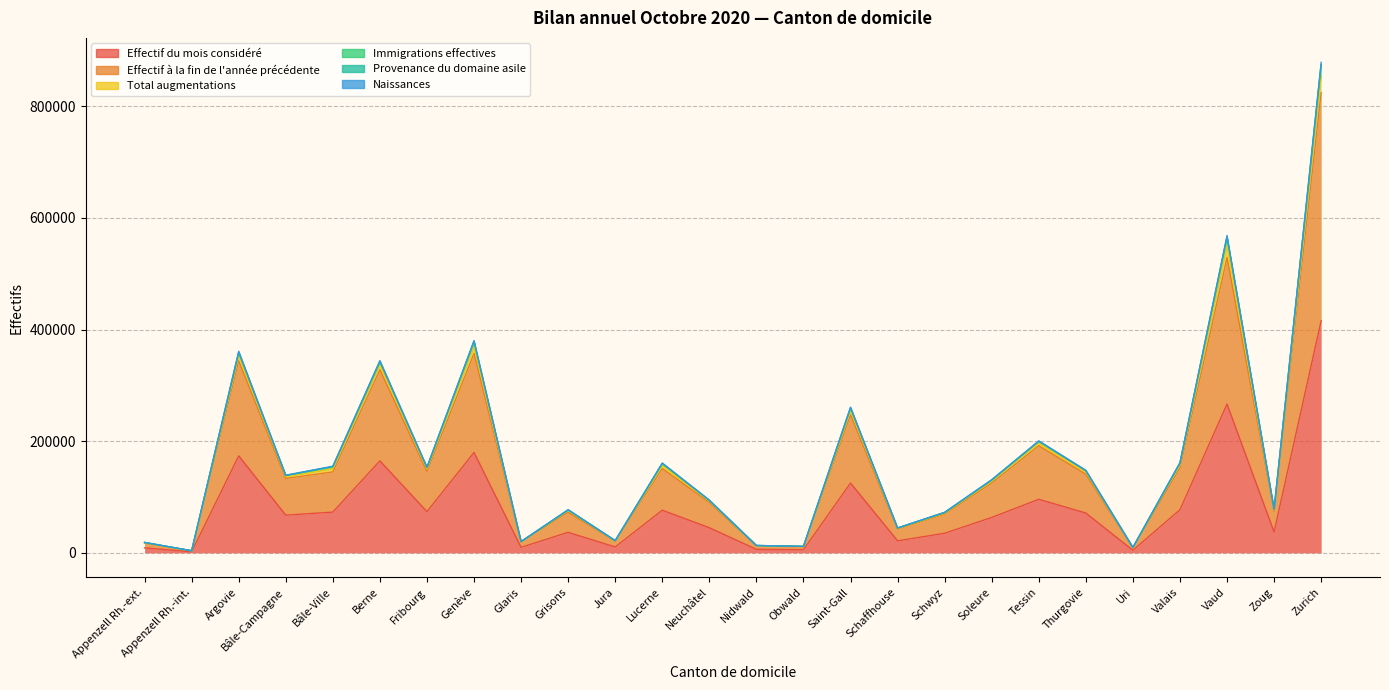

Where does the Effectif du mois considéré series first go above 67488?

Argovie